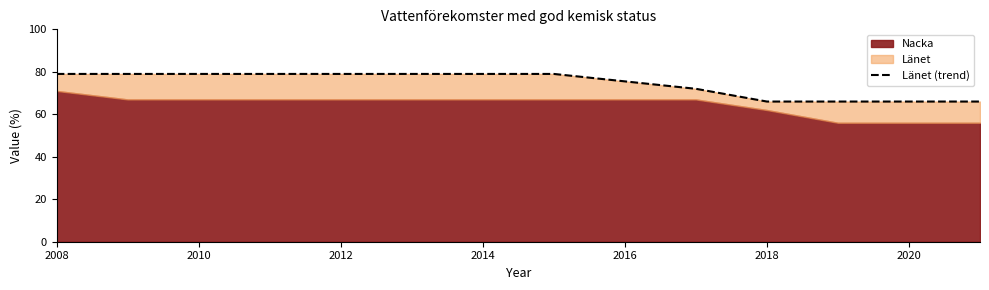

How many lines are shown in the chart?

1